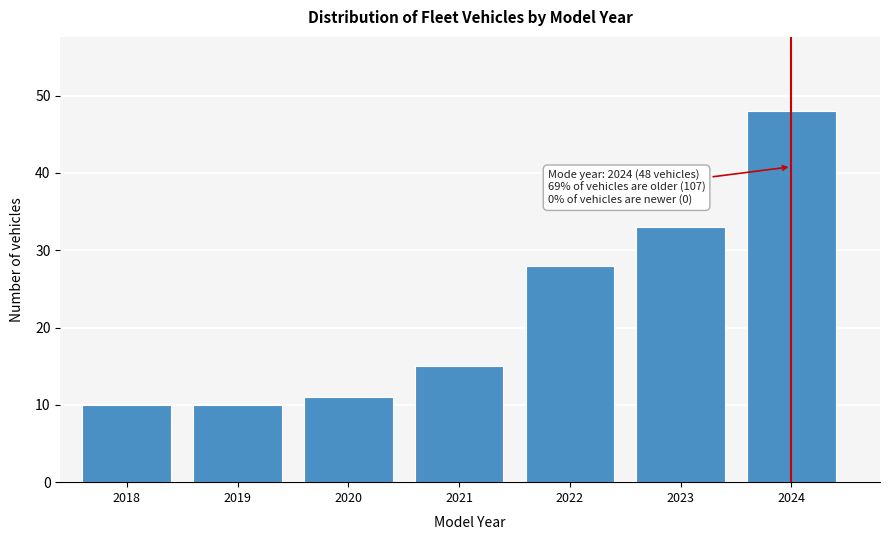

Reading right to left, extract all data points from this chart.

2024=48	2023=33	2022=28	2021=15	2020=11	2019=10	2018=10